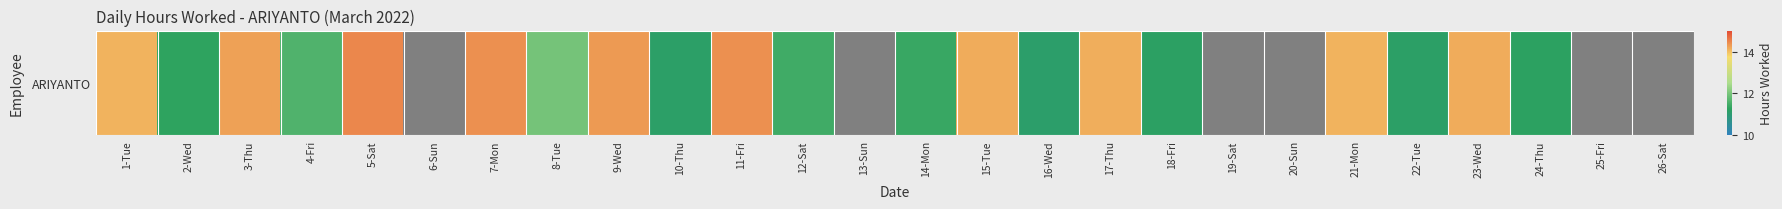

Where is the data nearest to the value 12?

8-Tue